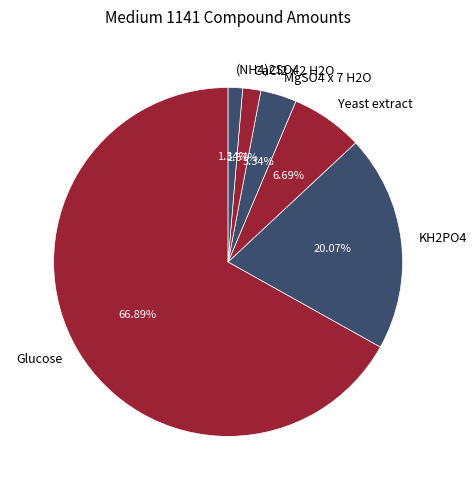

Is it true that Glucose is 67% of the pie?

True